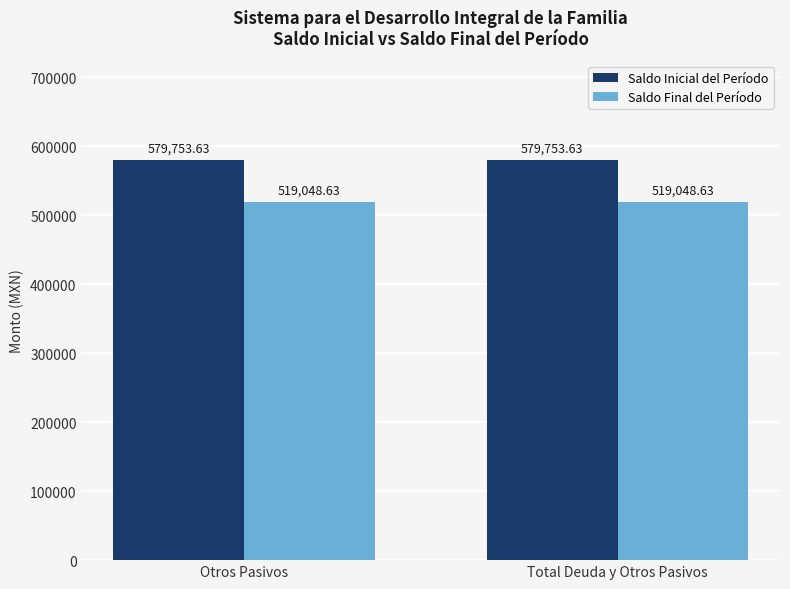

The Saldo Final del Período series shows 519048.6 at Total Deuda y Otros Pasivos. True or false?

True